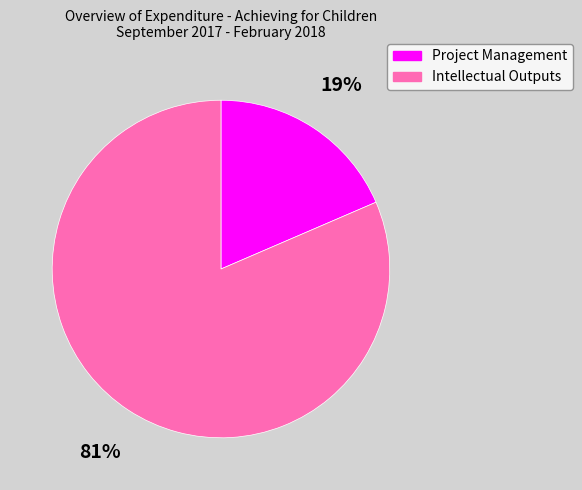

True or false: Project Management accounts for 19% of the total.

True